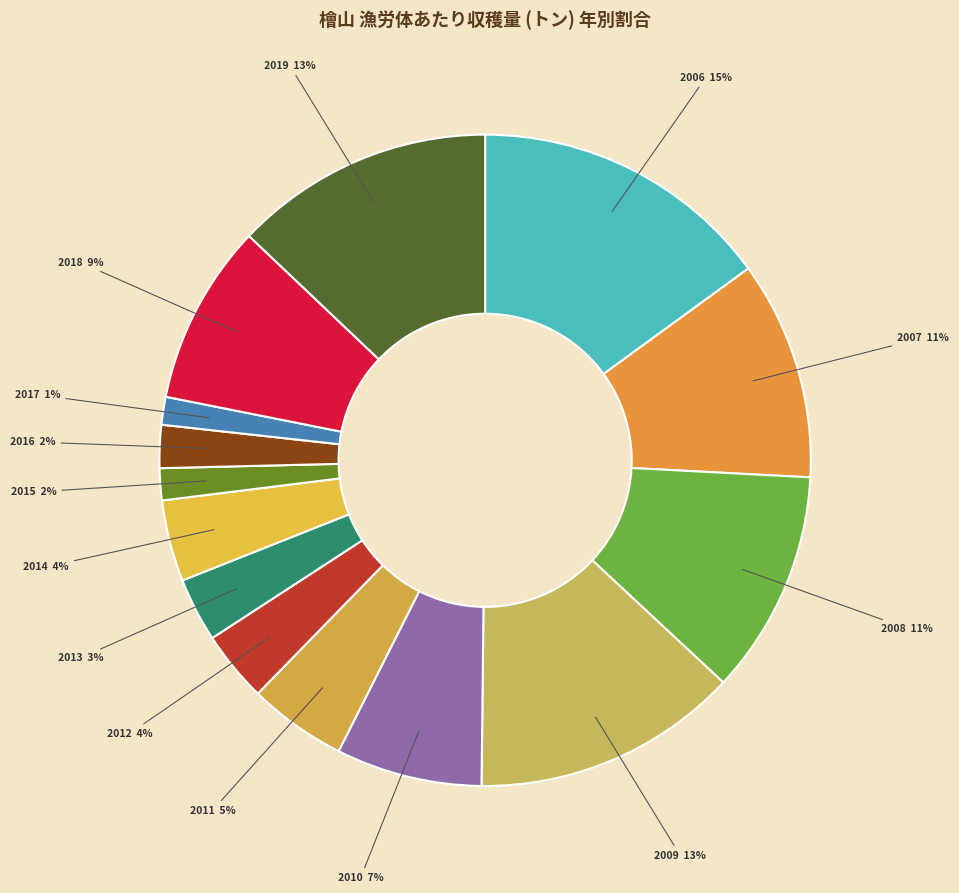

How many segments does this pie chart have?

14